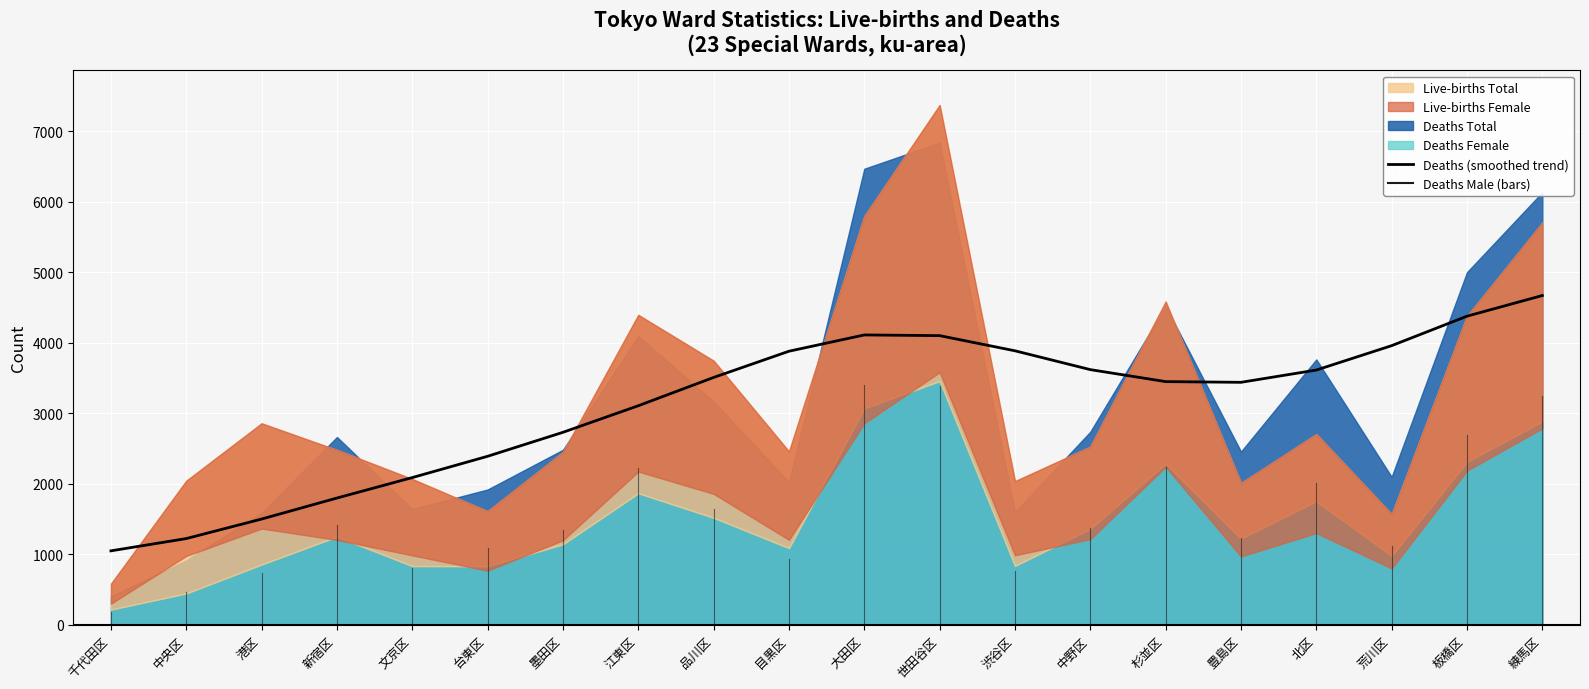

Which has a higher value, 墨田区 or 江東区?

江東区